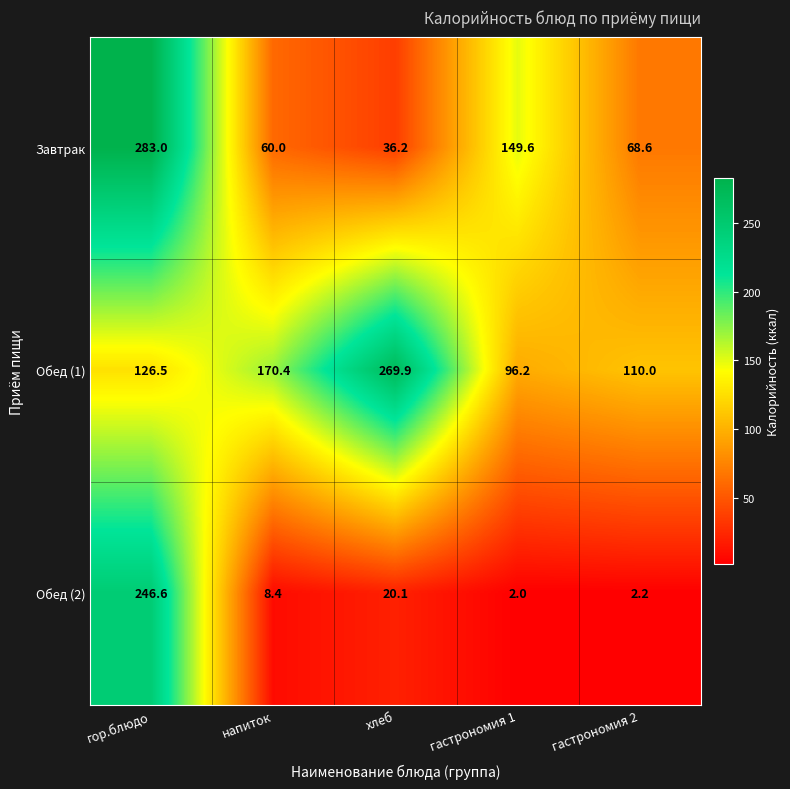

Which series has the largest total across all categories?

Обед (1)